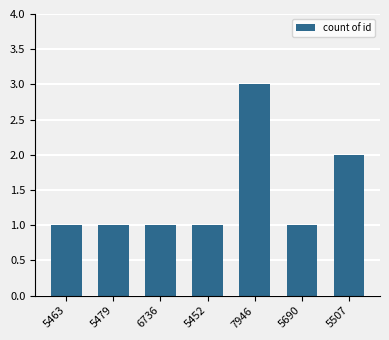

What is the ratio of the value at 5452 to the value at 6736?

1.0